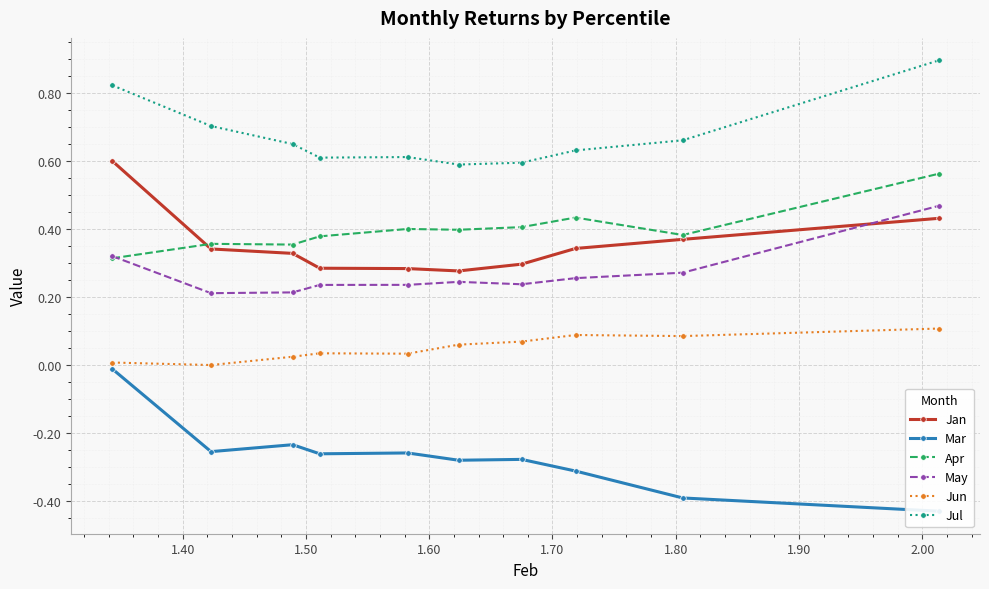

Which series has the widest spread of values?

Mar